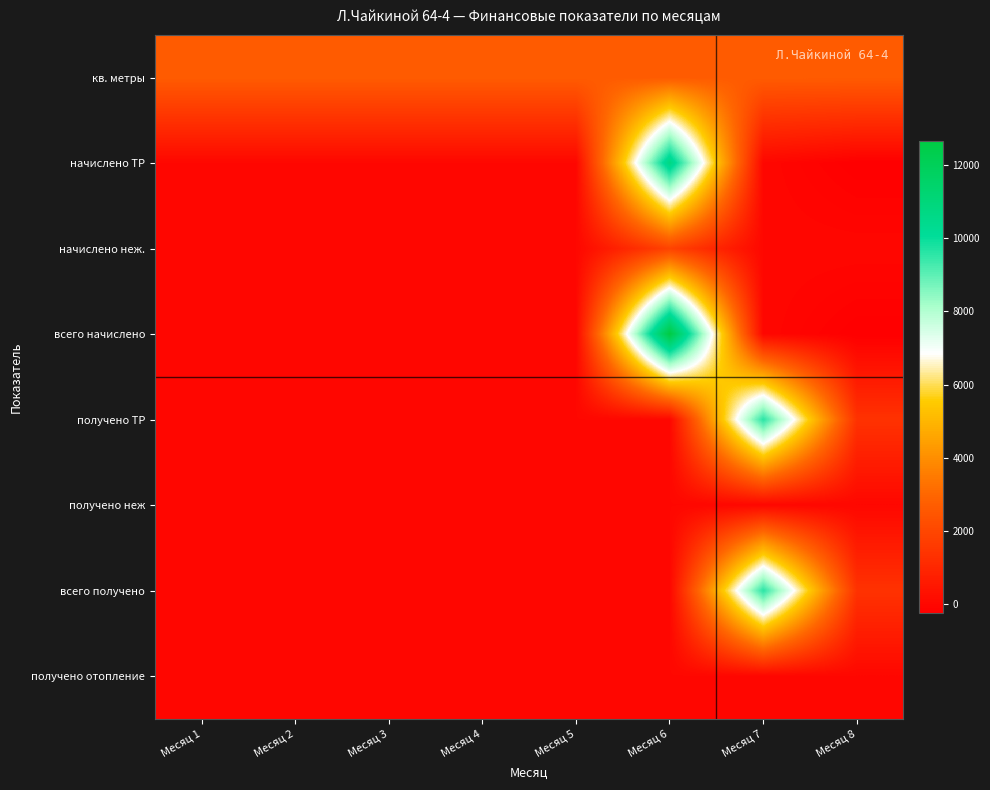

Reading left to right, extract all data points from this chart.

кв. метры: Месяц 1=2659.4	Месяц 2=2659.4	Месяц 3=2659.4	Месяц 4=2659.4	Месяц 5=2659.4	Месяц 6=2659.4	Месяц 7=2659.4	Месяц 8=2659.4
начислено ТР: Месяц 1=0.0	Месяц 2=0.0	Месяц 3=0.0	Месяц 4=0.0	Месяц 5=0.0	Месяц 6=10770.7	Месяц 7=0.0	Месяц 8=-246.7
начислено неж.: Месяц 1=0.0	Месяц 2=0.0	Месяц 3=0.0	Месяц 4=0.0	Месяц 5=0.0	Месяц 6=1888.5	Месяц 7=0.0	Месяц 8=0.0
всего начислено: Месяц 1=0.0	Месяц 2=0.0	Месяц 3=0.0	Месяц 4=0.0	Месяц 5=0.0	Месяц 6=12659.2	Месяц 7=0.0	Месяц 8=-246.7
получено ТР: Месяц 1=0.0	Месяц 2=0.0	Месяц 3=0.0	Месяц 4=0.0	Месяц 5=0.0	Месяц 6=0.0	Месяц 7=9596.1	Месяц 8=1362.4
получено неж: Месяц 1=0.0	Месяц 2=0.0	Месяц 3=0.0	Месяц 4=0.0	Месяц 5=0.0	Месяц 6=0.0	Месяц 7=0.0	Месяц 8=0.0
всего получено: Месяц 1=0.0	Месяц 2=0.0	Месяц 3=0.0	Месяц 4=0.0	Месяц 5=0.0	Месяц 6=0.0	Месяц 7=9596.1	Месяц 8=1362.4
получено отопление: Месяц 1=0.0	Месяц 2=0.0	Месяц 3=0.0	Месяц 4=0.0	Месяц 5=0.0	Месяц 6=0.0	Месяц 7=0.0	Месяц 8=0.0